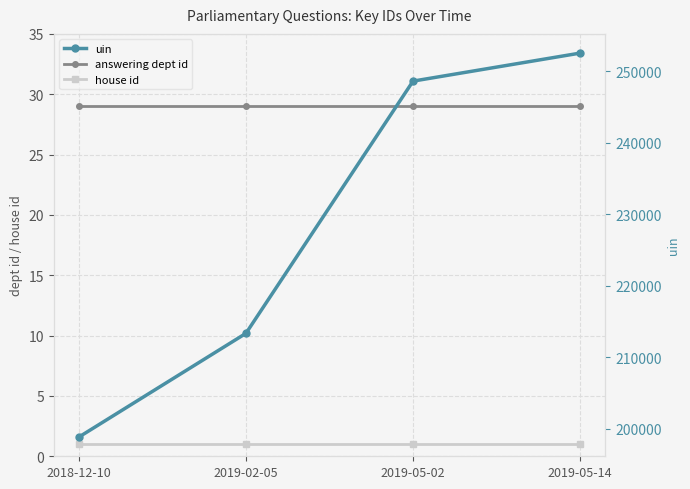

How many categories are shown in the chart?

4